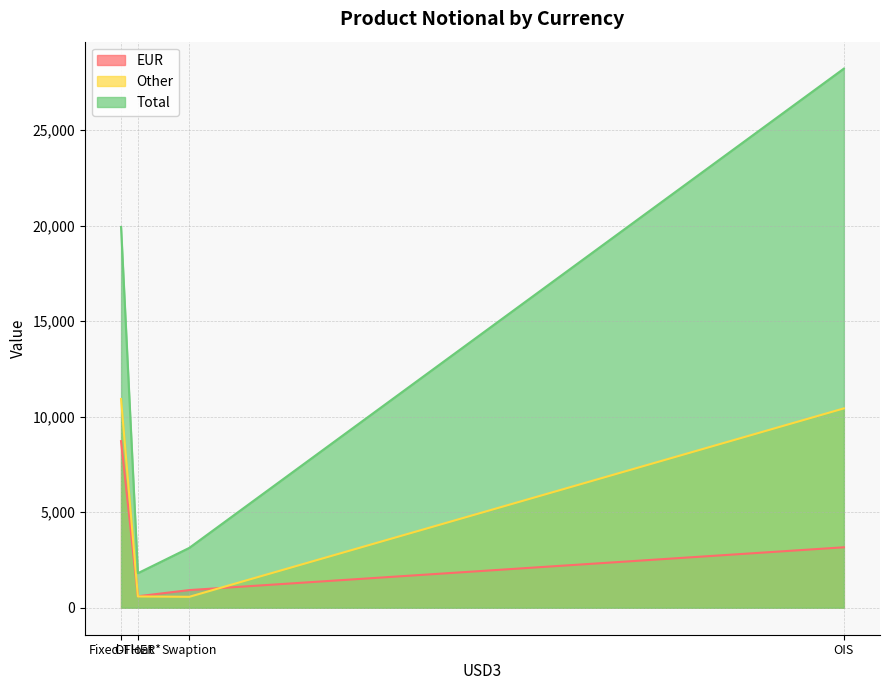

Reading left to right, what are all the values shown in this chart?

EUR: Fixed-Float=8719	OIS=3164	Swaption=925	OTHER*=601
Other: Fixed-Float=10923	OIS=10431	Swaption=573	OTHER*=592
Total: Fixed-Float=19925	OIS=28209	Swaption=3133	OTHER*=1809